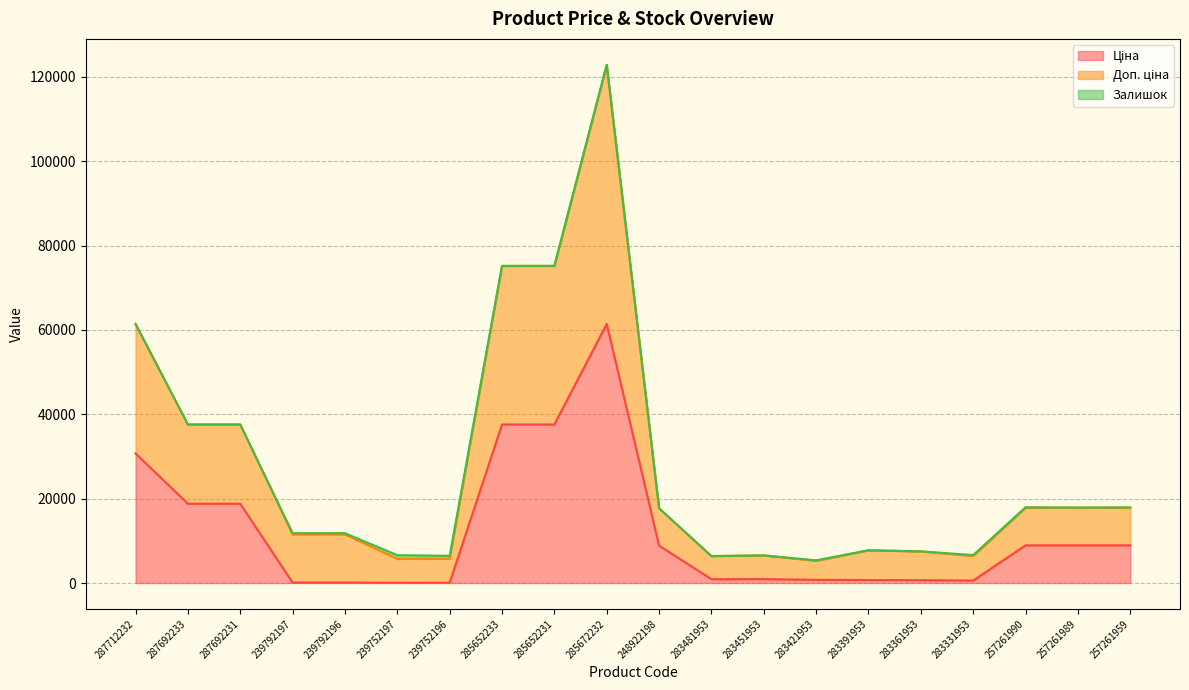

Which series has the widest spread of values?

Доп. ціна